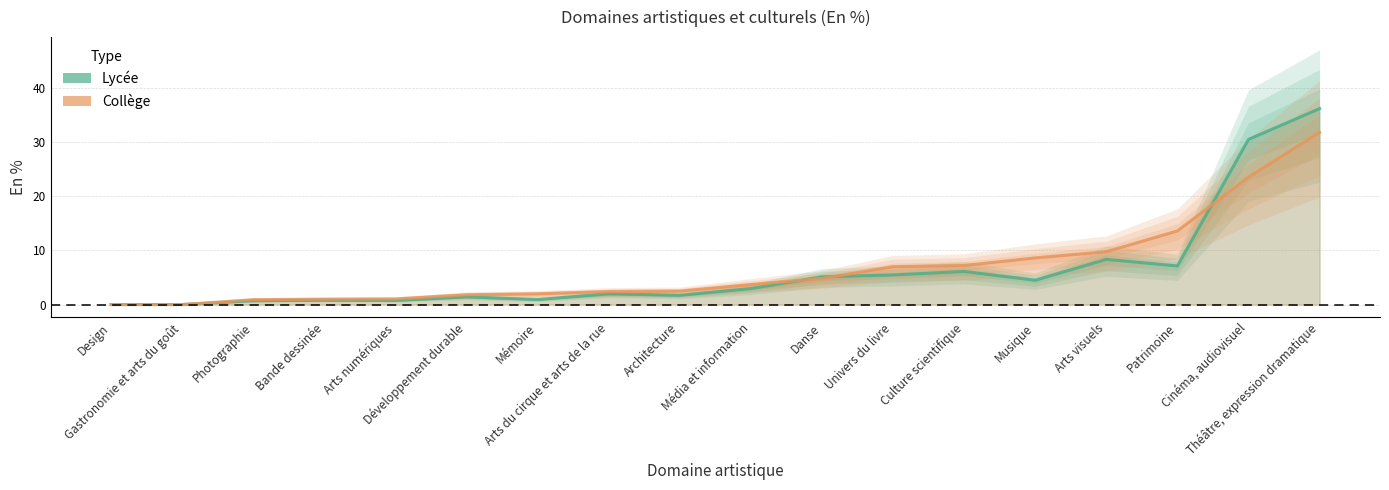

What is the total value across all series at Photographie?

1.6